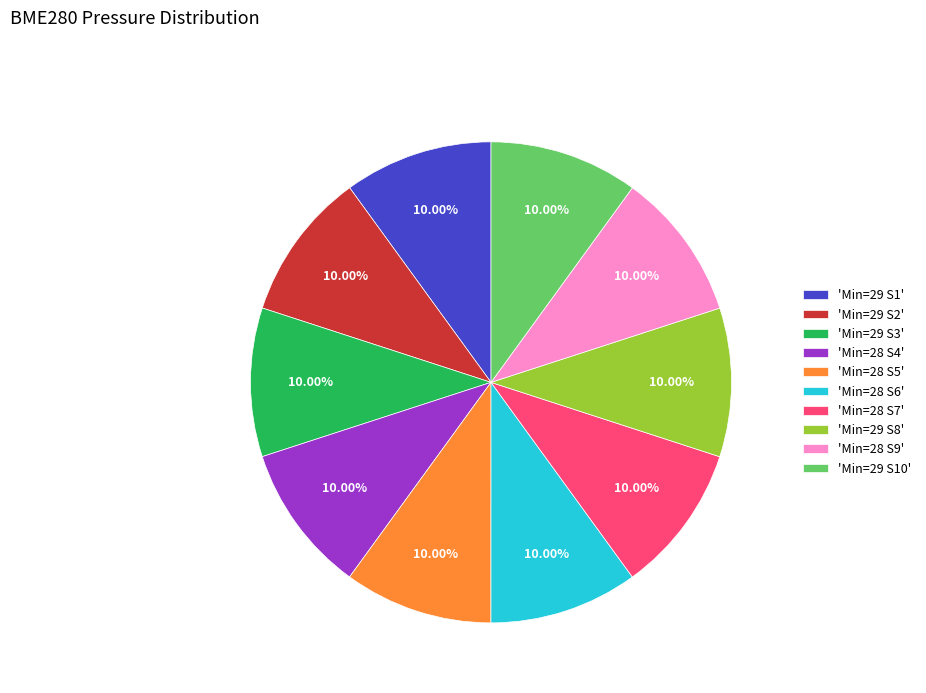

Do 'Min=29 S1' and 'Min=29 S10' together represent more than half of the pie?

No